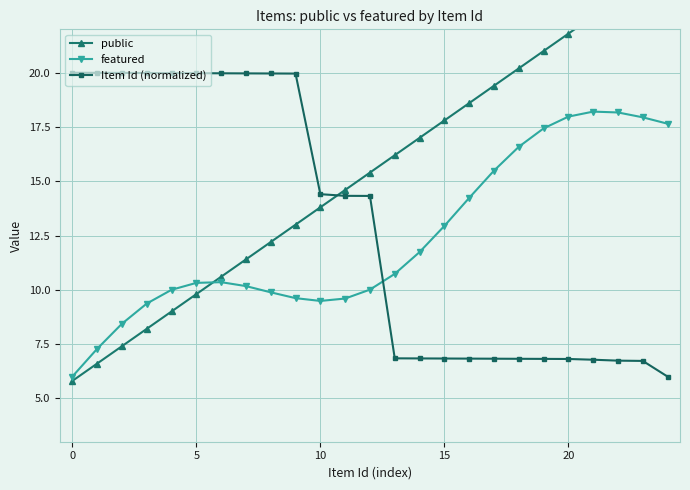

At which category is the sum across all series the highest?

23